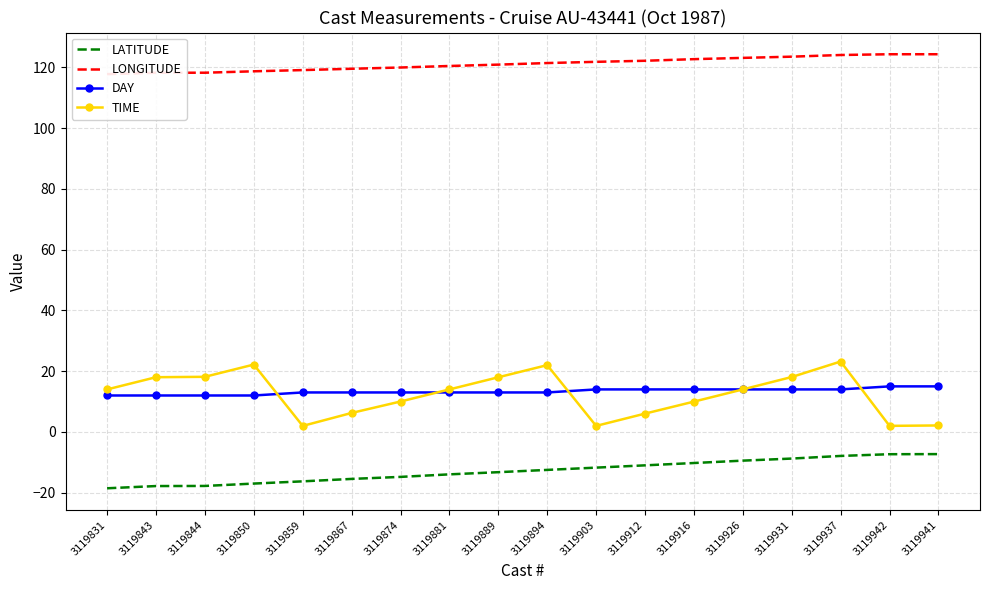

Where does the DAY series first go above 13?

3119903